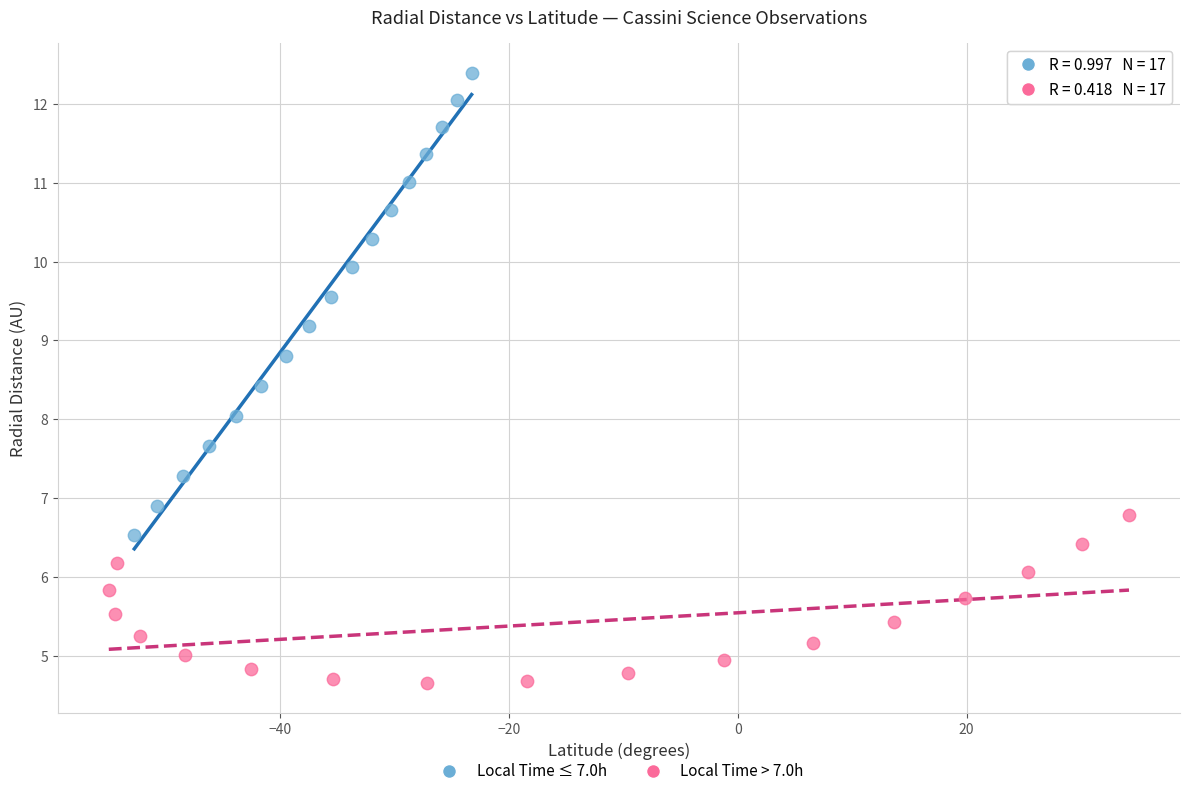

Which series has the largest Y range (max minus min)?

Local Time ≤ 7.0h